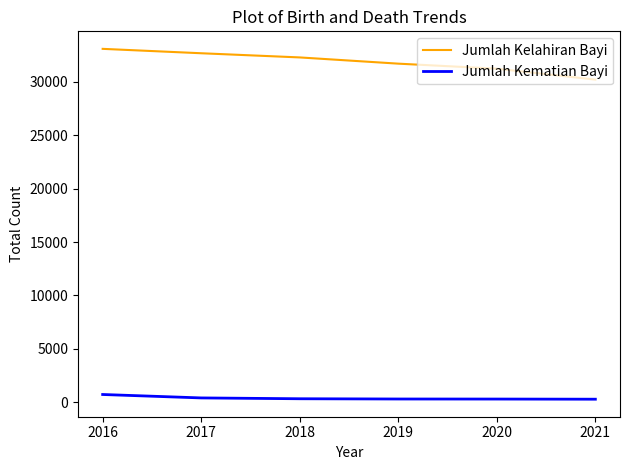

What is the difference between the highest and lowest values at 2016?

32362